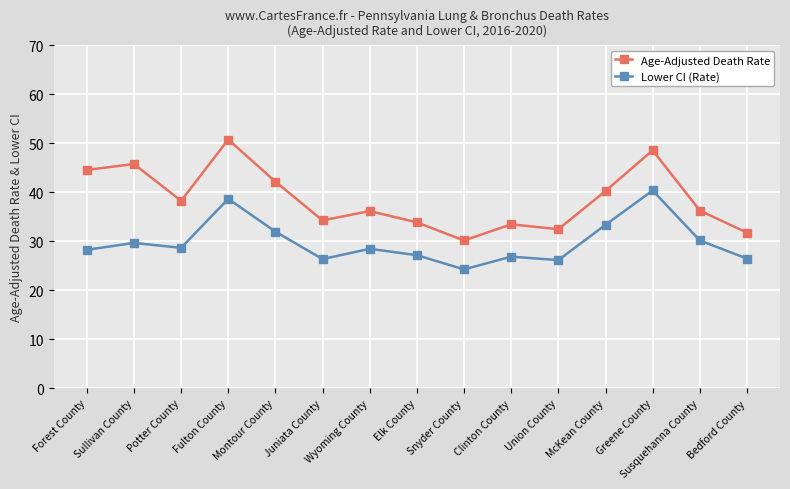

List the series in order of their peak value, highest first.

Age-Adjusted Death Rate, Lower CI (Rate)